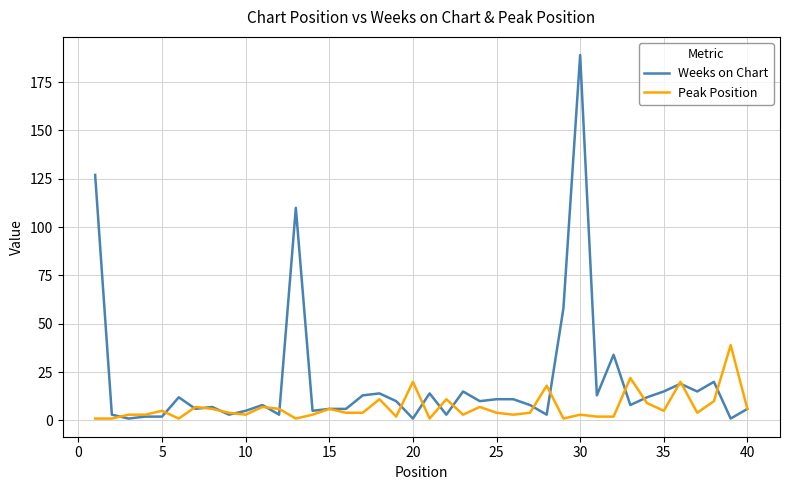

What is the average value of the Peak Position series?

7